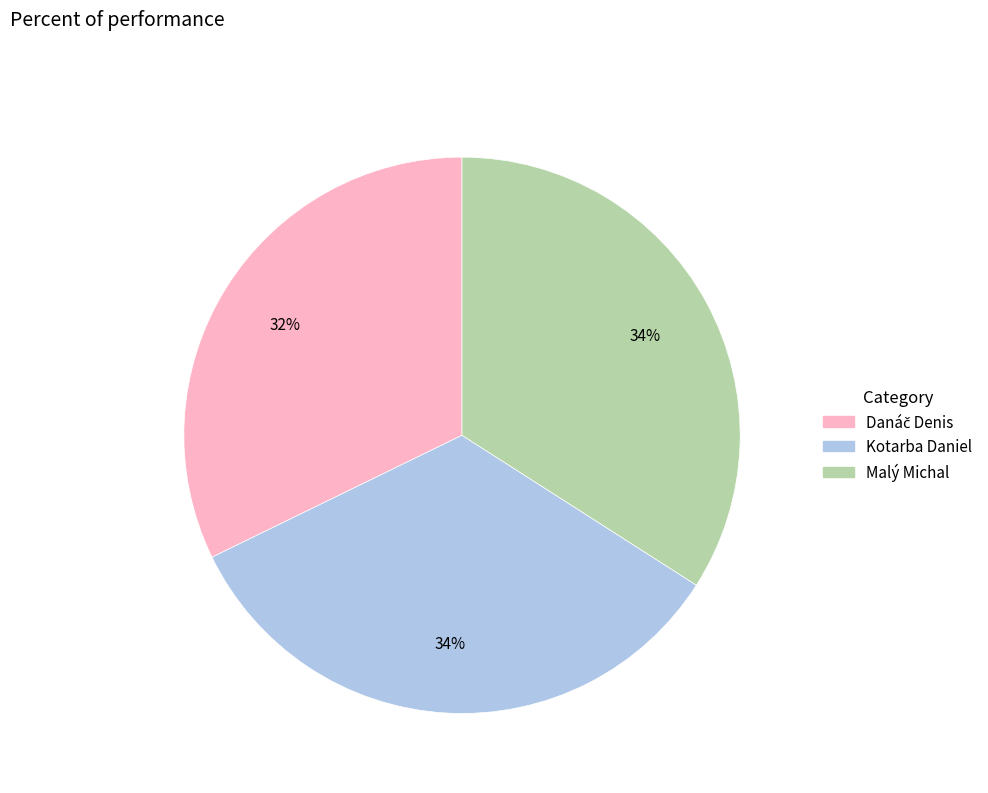

To the nearest percent, what is the difference between the largest and smallest slice percentages?

2%